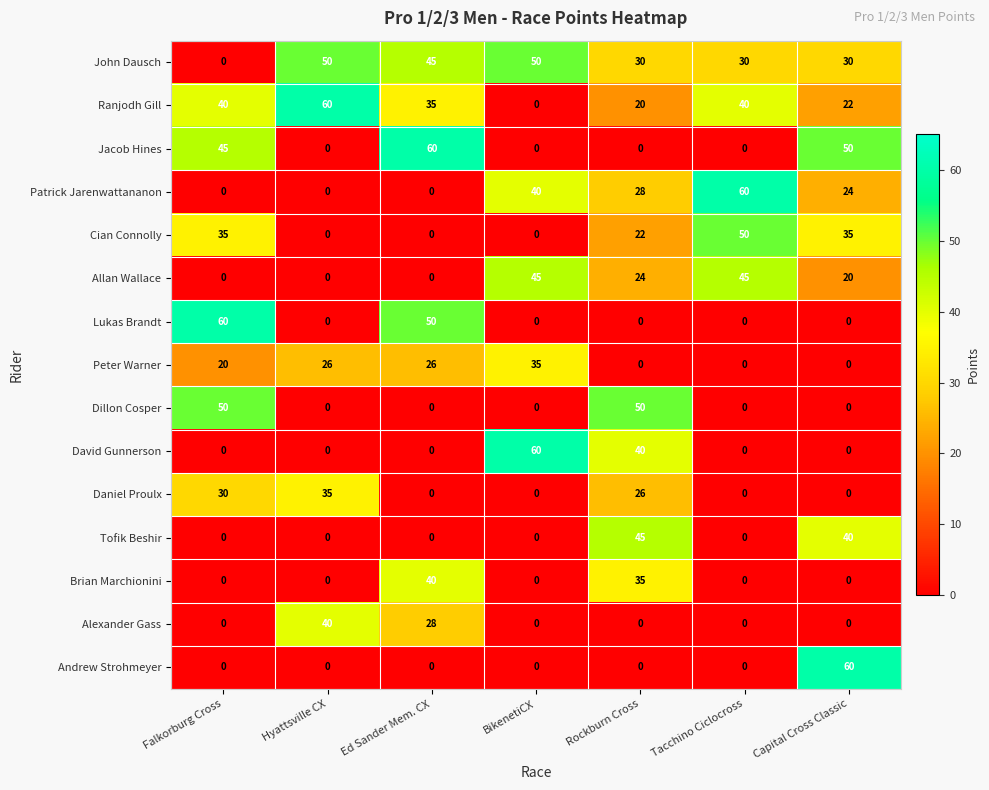

The value of David Gunnerson at BikenetiCX is 107. True or false?

False